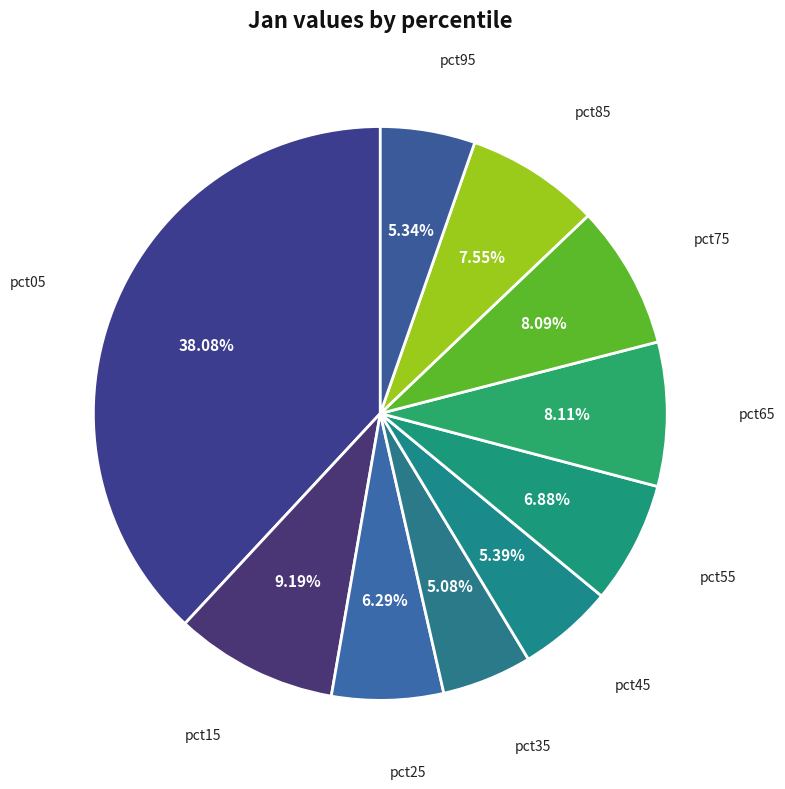

How many slices are in this pie chart?

10